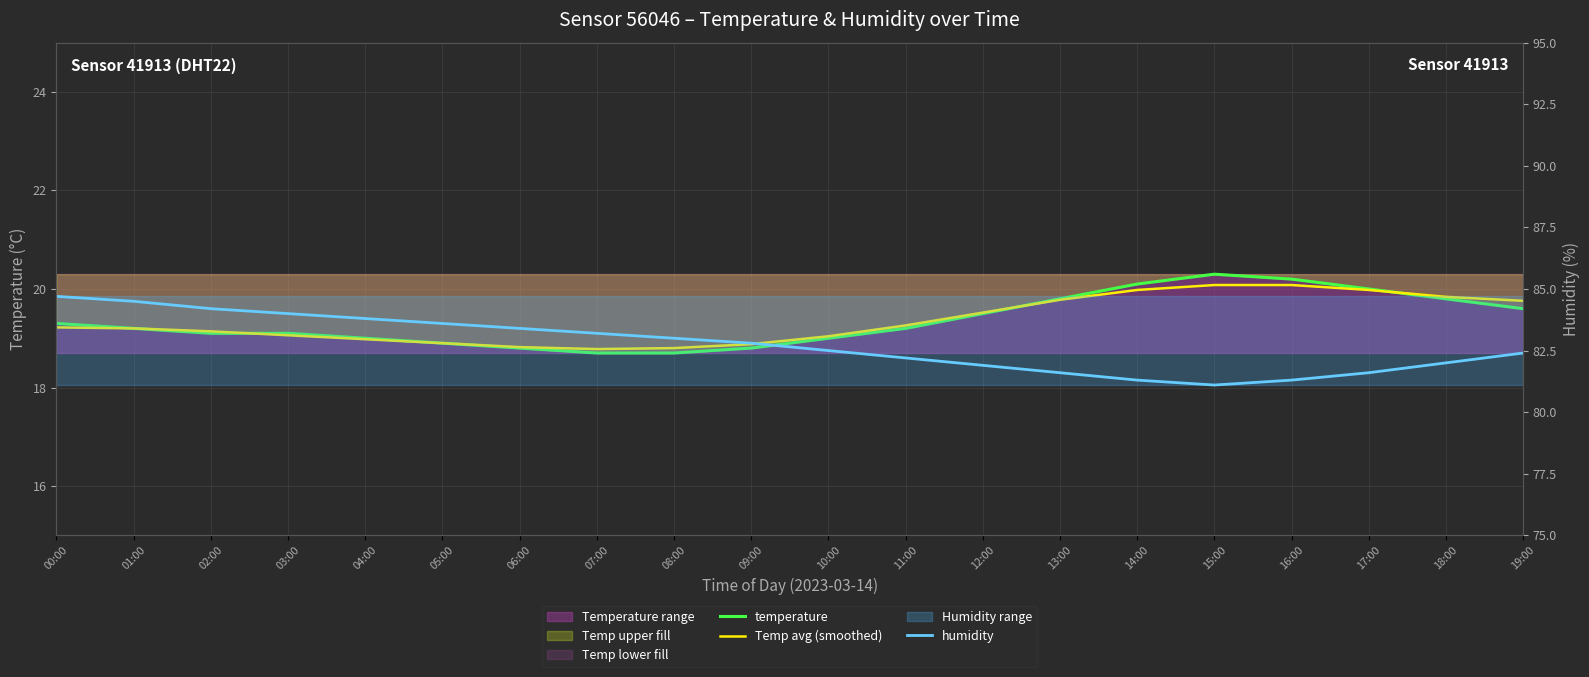

Is the value of Temp avg (smoothed) at 12:00 greater than the value of humidity at 16:00?

No